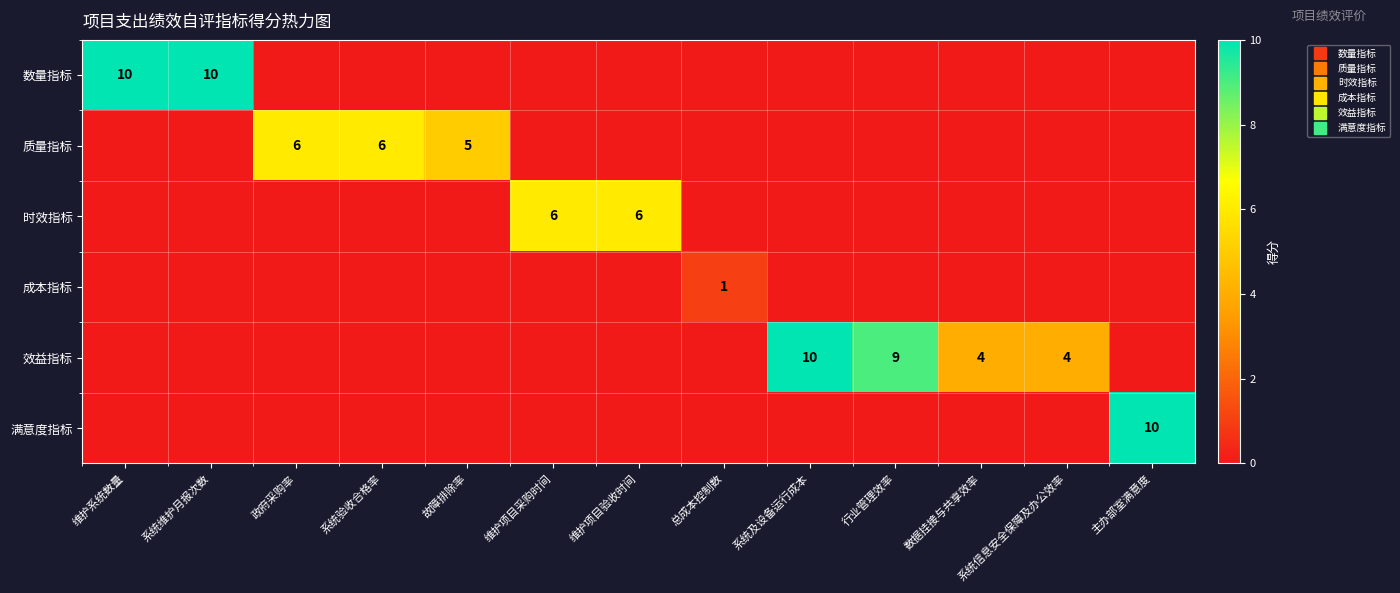

What is the difference between the second highest and second lowest values in the 数量指标 series?

10